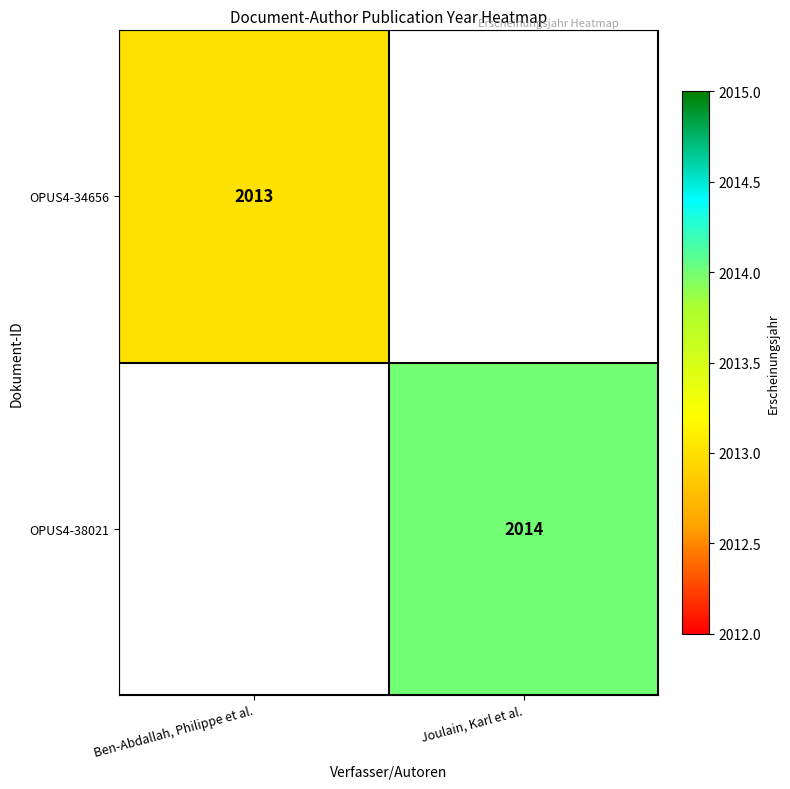

True or false: OPUS4-34656 has a value of 2875 at Ben-Abdallah, Philippe et al..

False